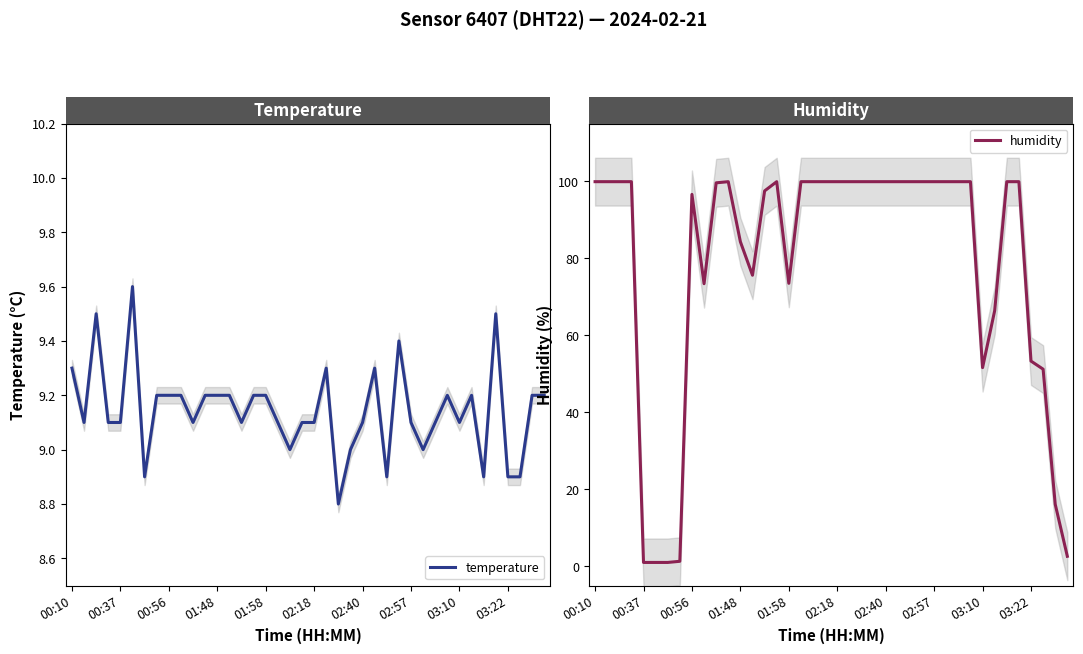

What is the lowest value of the temperature series?

8.8